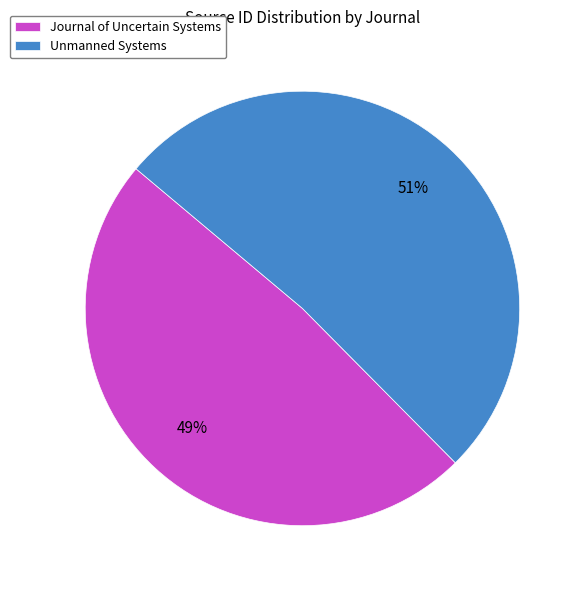

Which slice is the largest?

Unmanned Systems